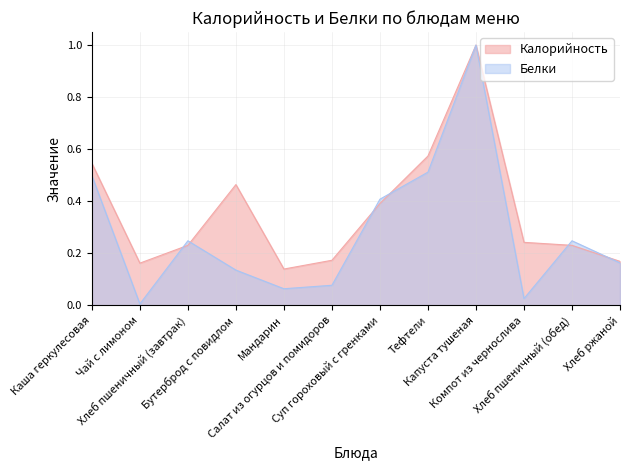

What is the sum of all Белки values?

3.4